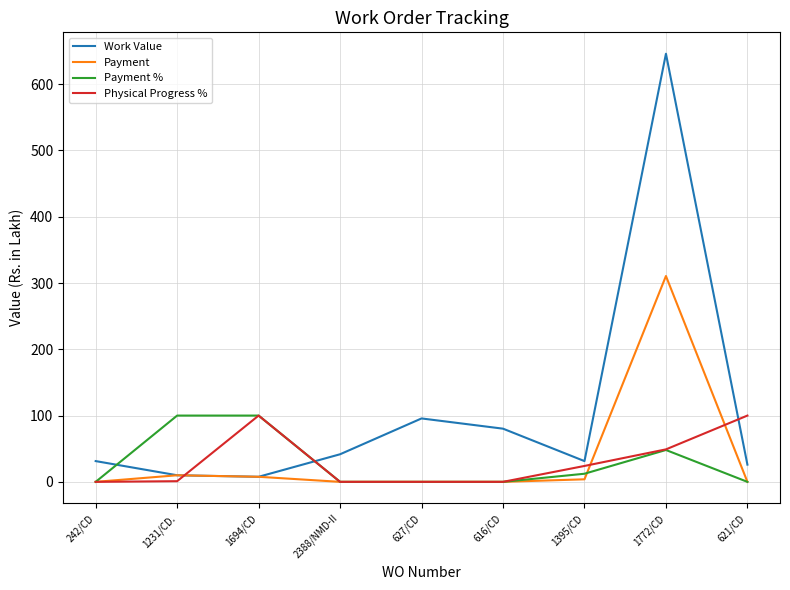

Which series ends up on top after the final intersection of Work Value and Physical Progress %?

Physical Progress %